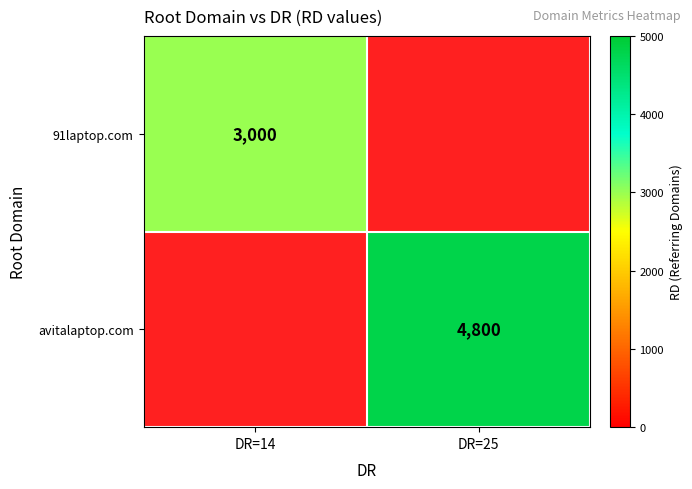

The 91laptop.com series shows 3000 at DR=14. True or false?

True